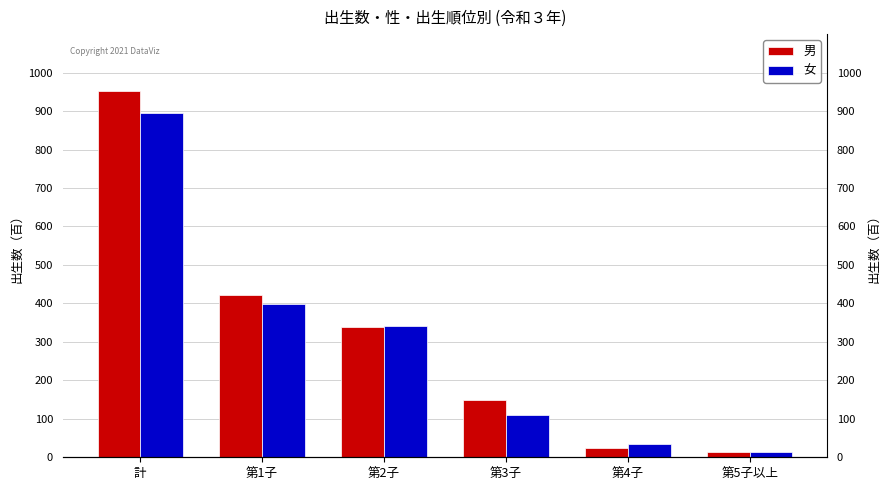

What is the difference between the 男 values at 第1子 and 第5子以上?

408